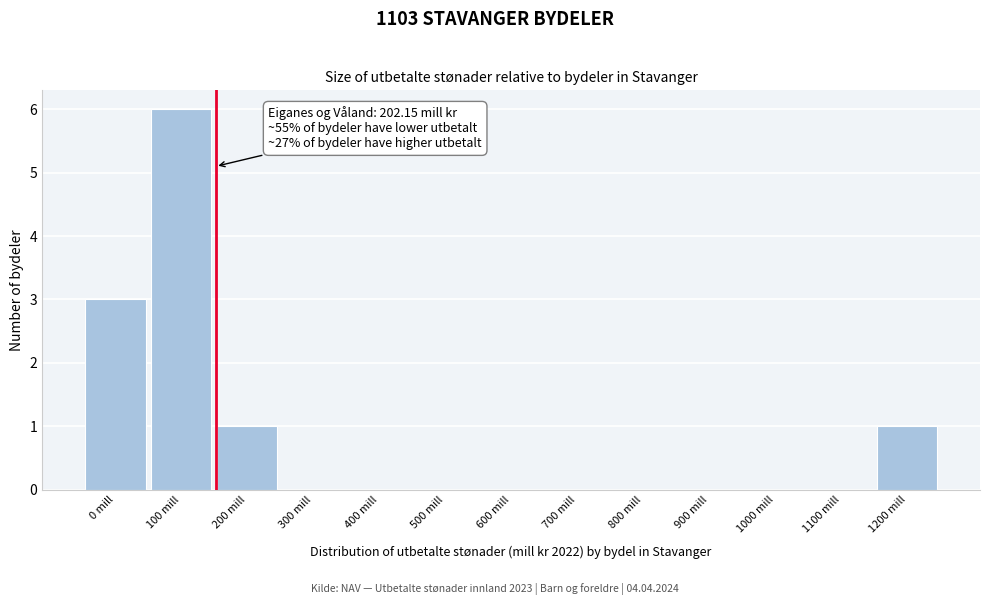

Reading left to right, transcribe all the data shown in this chart.

0 mill=3	100 mill=6	200 mill=1	300 mill=0	400 mill=0	500 mill=0	600 mill=0	700 mill=0	800 mill=0	900 mill=0	1000 mill=0	1100 mill=0	1200 mill=1